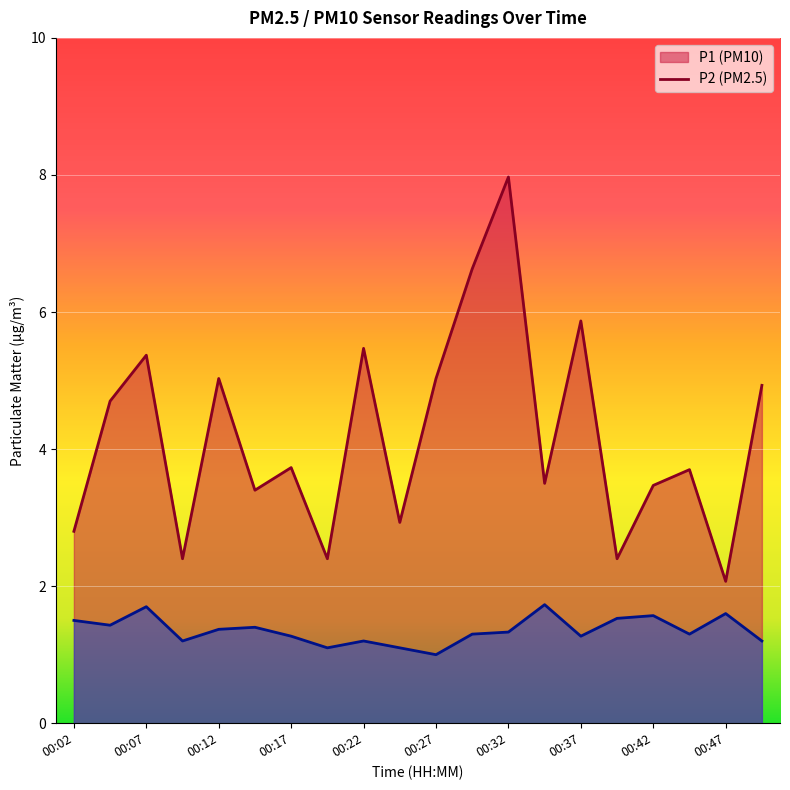

What is the difference between the highest and lowest values at 00:37?

4.6